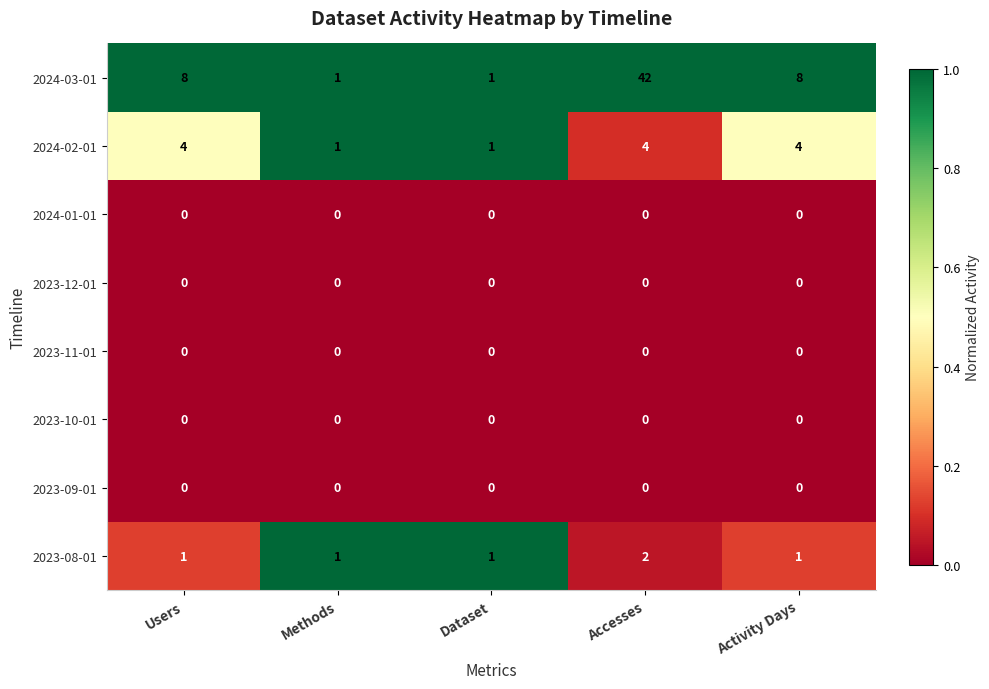

The value of 2023-12-01 at Methods is 0. True or false?

True